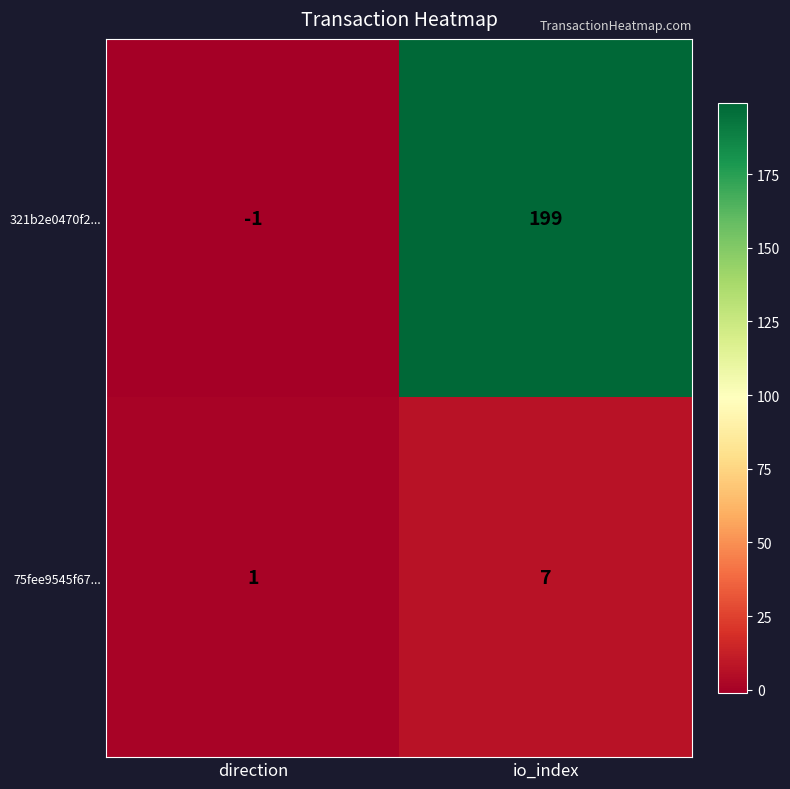

Reading left to right, transcribe all the data shown in this chart.

321b2e0470f2...: direction=-1	io_index=199
75fee9545f67...: direction=1	io_index=7